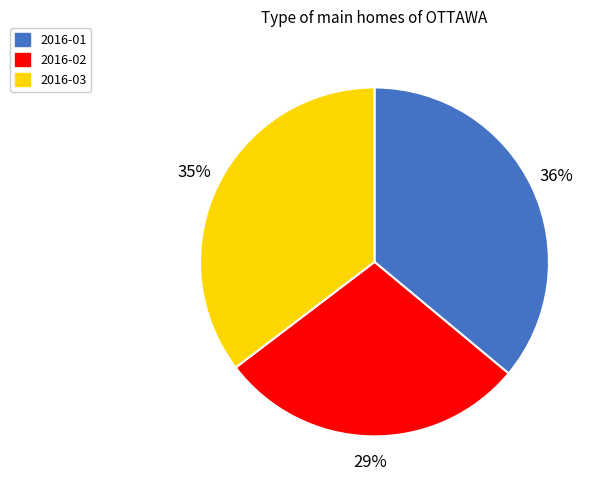

To the nearest percent, what is the combined percentage of 2016-03 and 2016-02?

64%